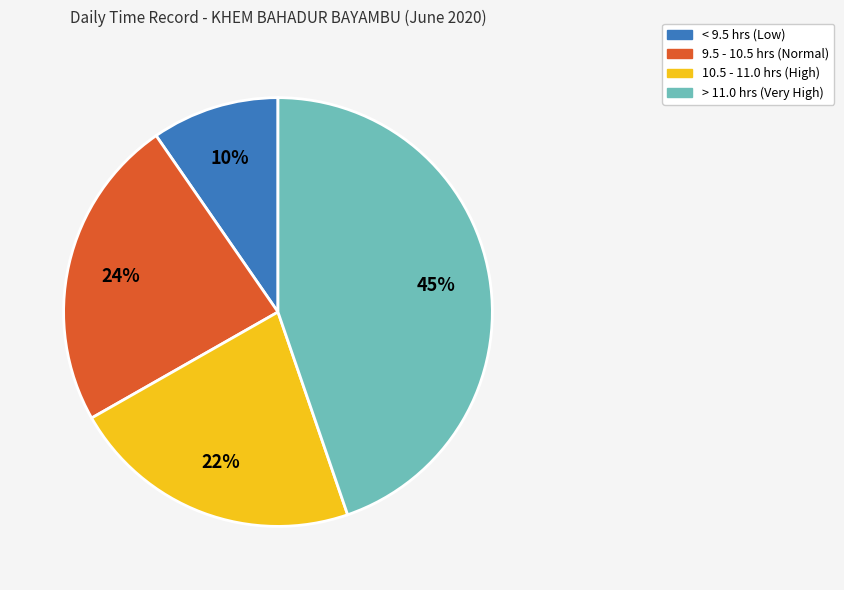

To the nearest percent, what is the difference between the largest and smallest slice percentages?

35%